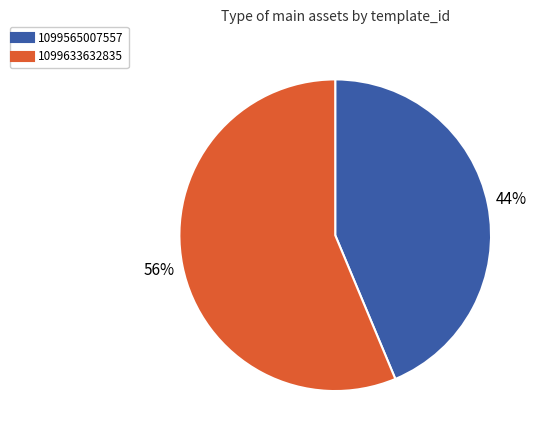

Count the number of slices in the pie.

2